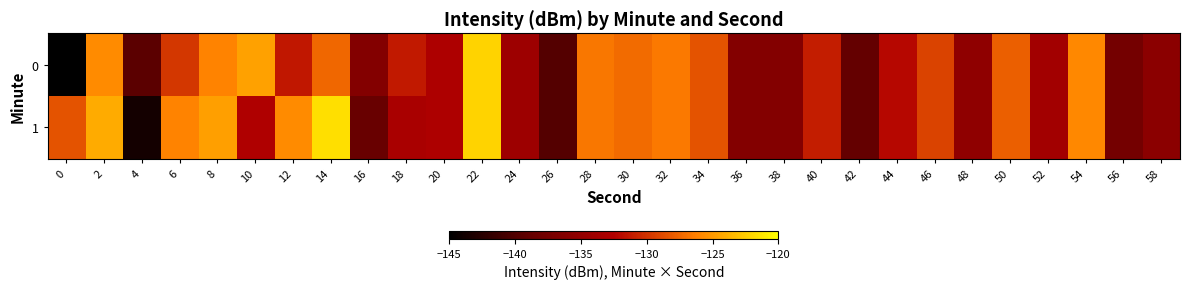

Reading right to left, list all the values displayed in this chart.

0: 58=-135.7	56=-137.6	54=-125.8	52=-133.8	50=-127.9	48=-135.4	46=-129.3	44=-132.1	42=-138.8	40=-131.1	38=-136.3	36=-136.4	34=-128.5	32=-126.6	30=-127.2	28=-126.7	26=-139.8	24=-134.2	22=-122.2	20=-133.0	18=-131.3	16=-136.3	14=-127.5	12=-131.4	10=-124.7	8=-126.1	6=-129.9	4=-139.4	2=-125.7	0=-145.0
1: 58=-135.7	56=-137.6	54=-125.8	52=-133.8	50=-127.9	48=-135.4	46=-129.3	44=-132.1	42=-138.8	40=-131.1	38=-136.3	36=-136.4	34=-128.5	32=-126.6	30=-127.2	28=-126.7	26=-139.8	24=-134.2	22=-122.2	20=-133.0	18=-133.2	16=-138.5	14=-121.6	12=-125.7	10=-132.8	8=-124.8	6=-126.1	4=-143.7	2=-124.1	0=-128.4